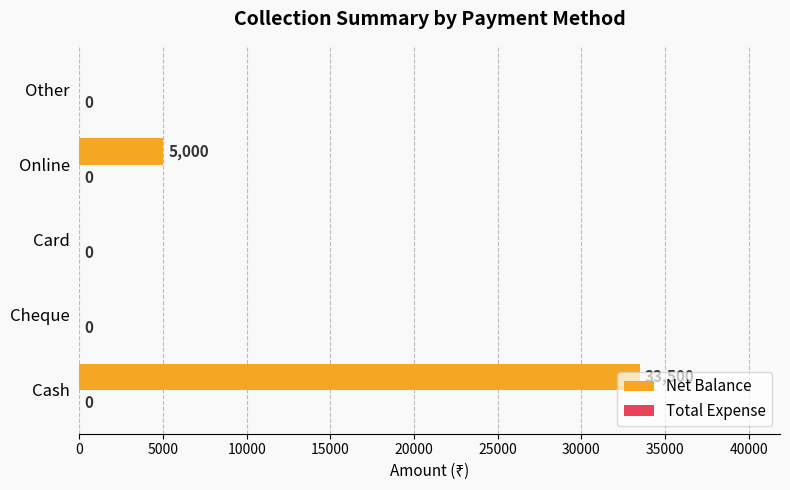

What is the change in value from Cash to Cheque?

-33500